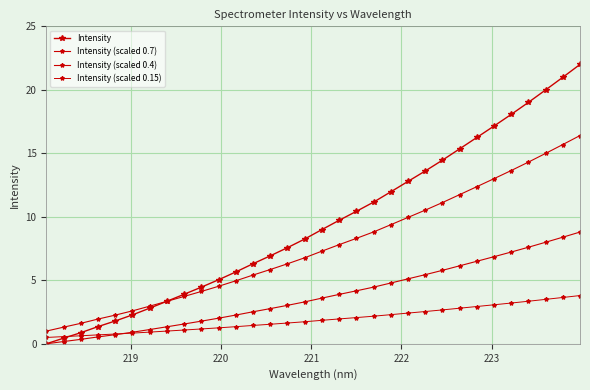

True or false: Intensity (scaled 0.4) and Intensity intersect in this chart.

False